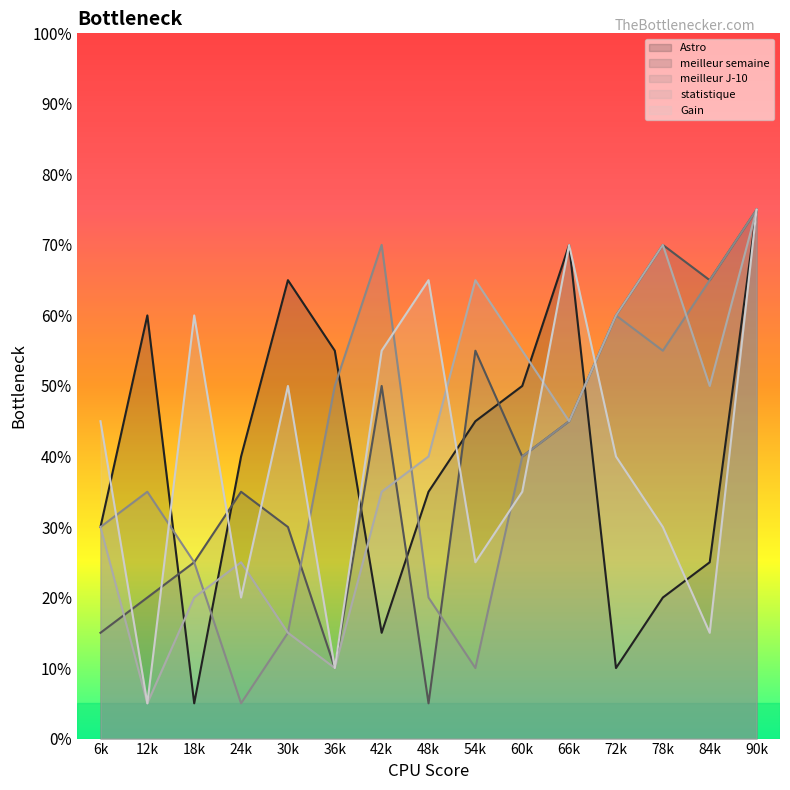

What are all the series names shown in the legend?

Astro, meilleur semaine, meilleur J-10, statistique, Gain